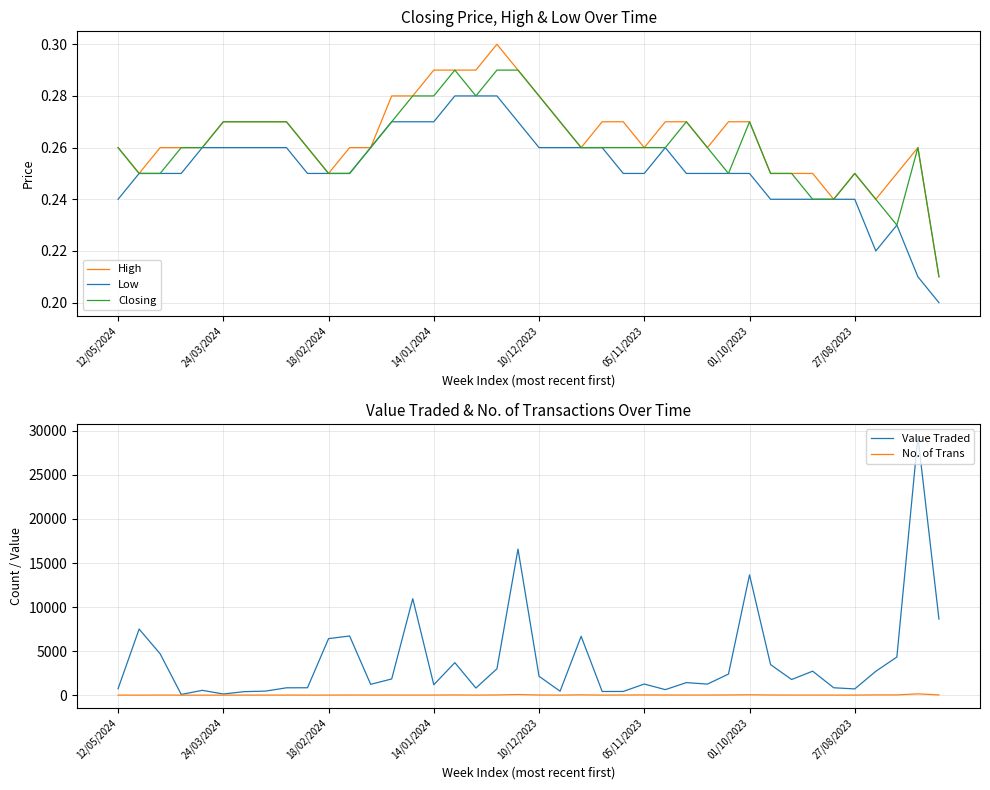

True or false: Value Traded has a value of 13655 at 01/10/2023.

True